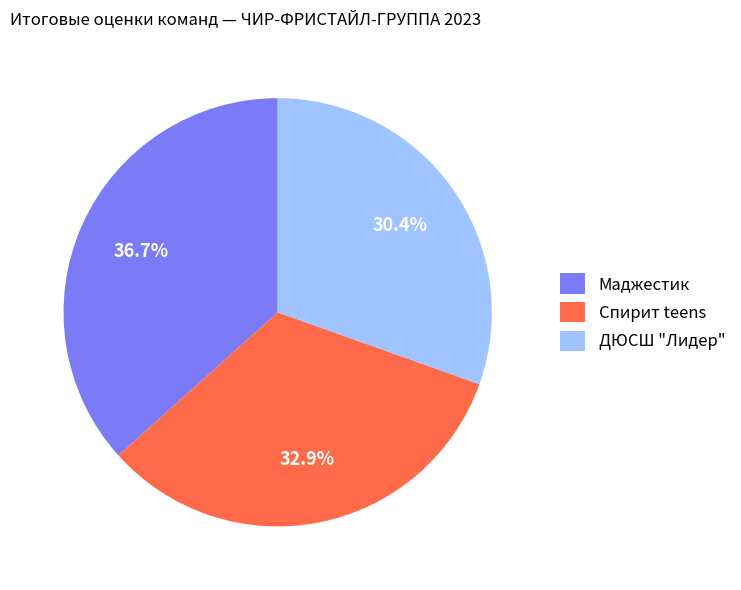

To the nearest percent, what percentage of the pie is ДЮСШ "Лидер"?

30%